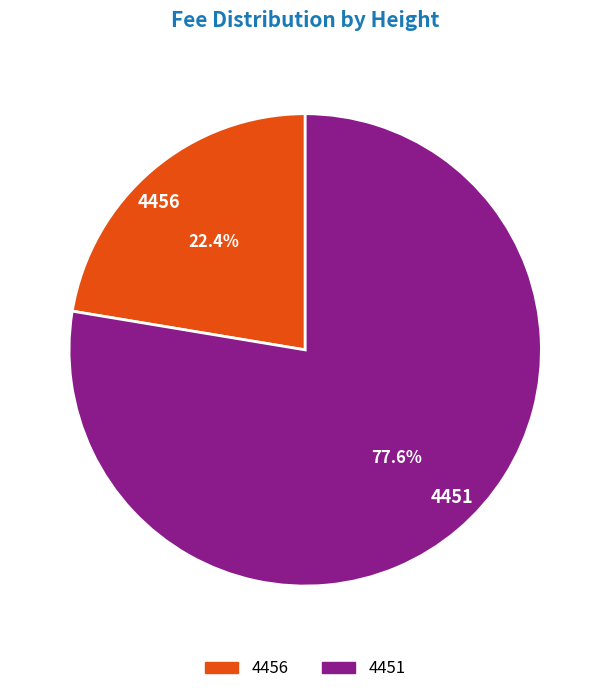

To the nearest percent, what is the difference between the largest and smallest slice percentages?

55%